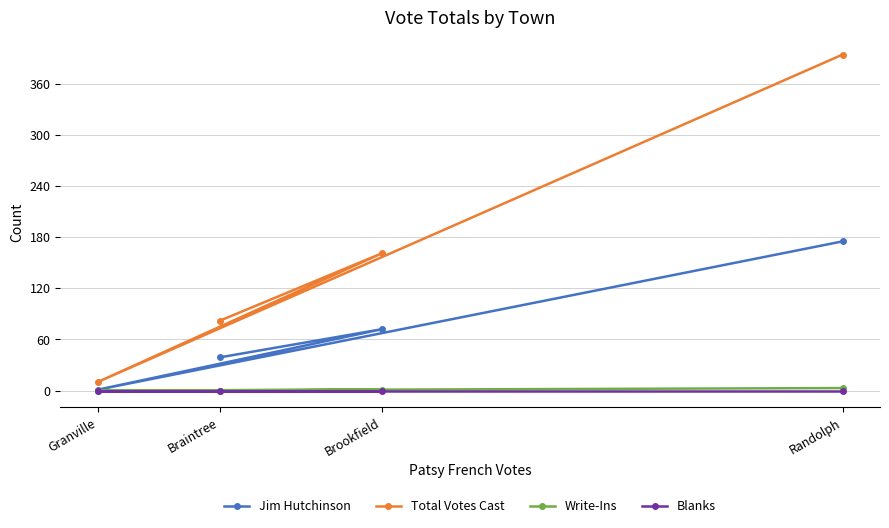

At which category is the sum across all series the highest?

Randolph